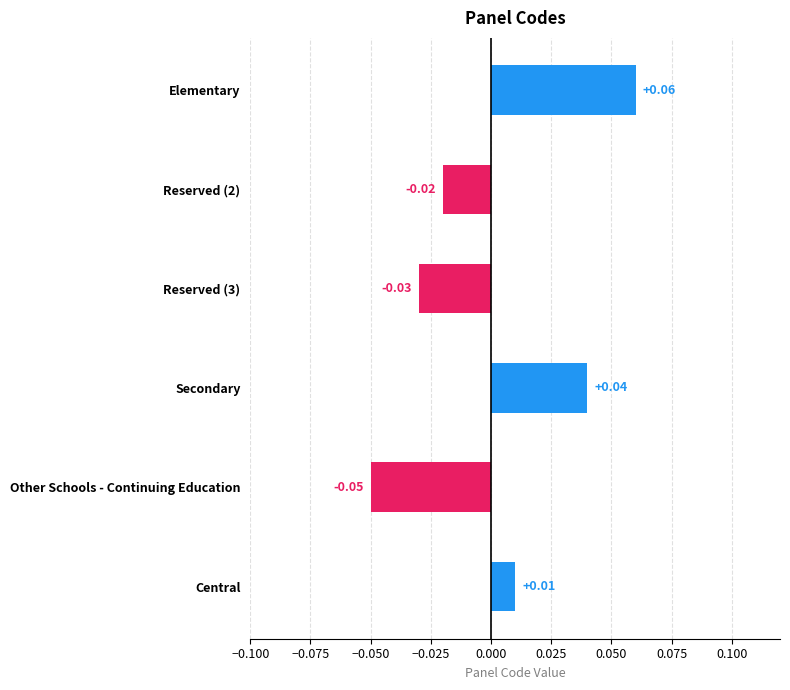

What is the label of the 1st bar from the bottom?

Central